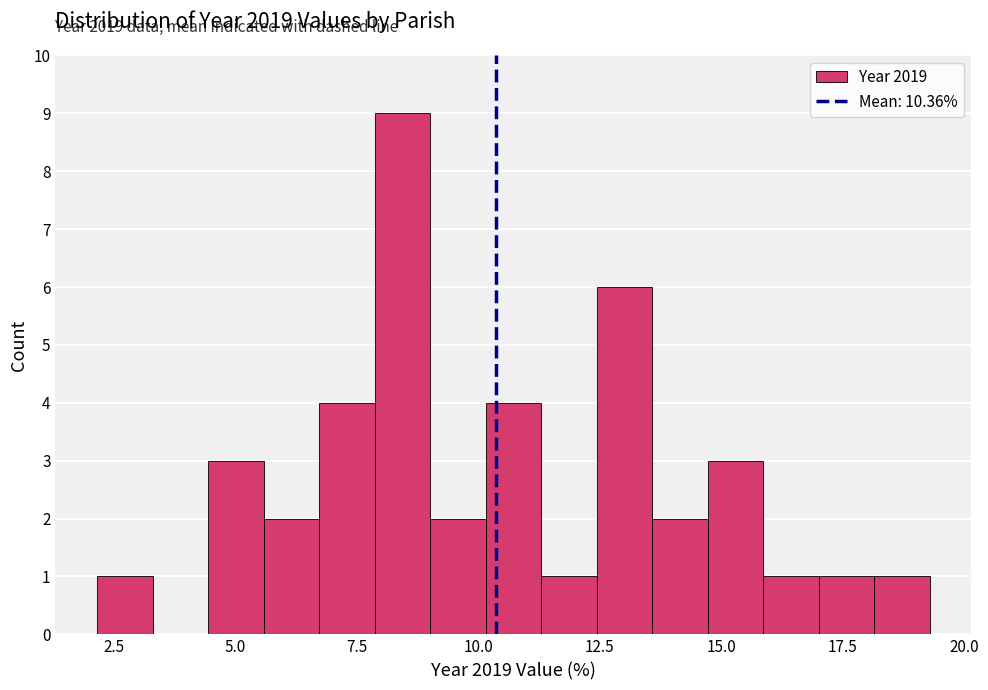

Read against the x-axis, roughly where is the centre of the tallest bar?

8.5